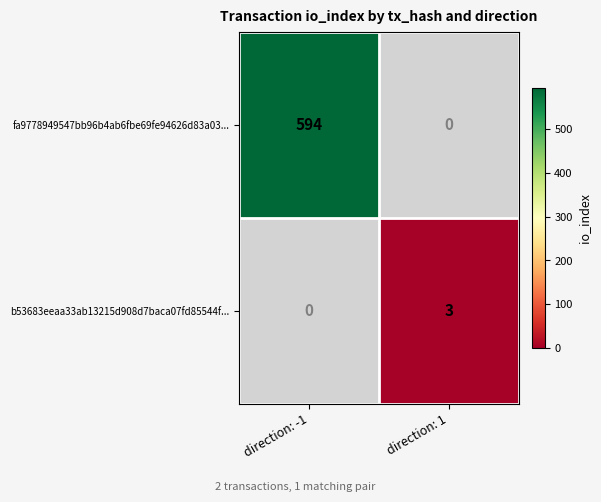

How many distinct data groups are displayed?

2